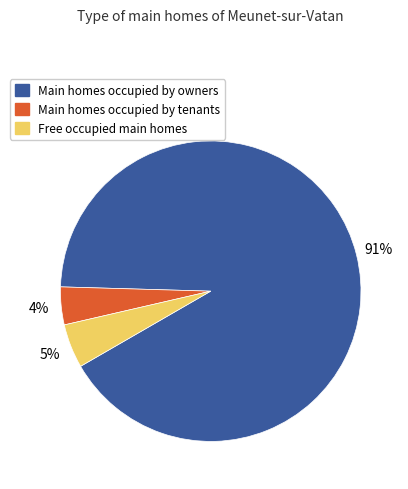

True or false: Main homes occupied by tenants accounts for 4% of the total.

True